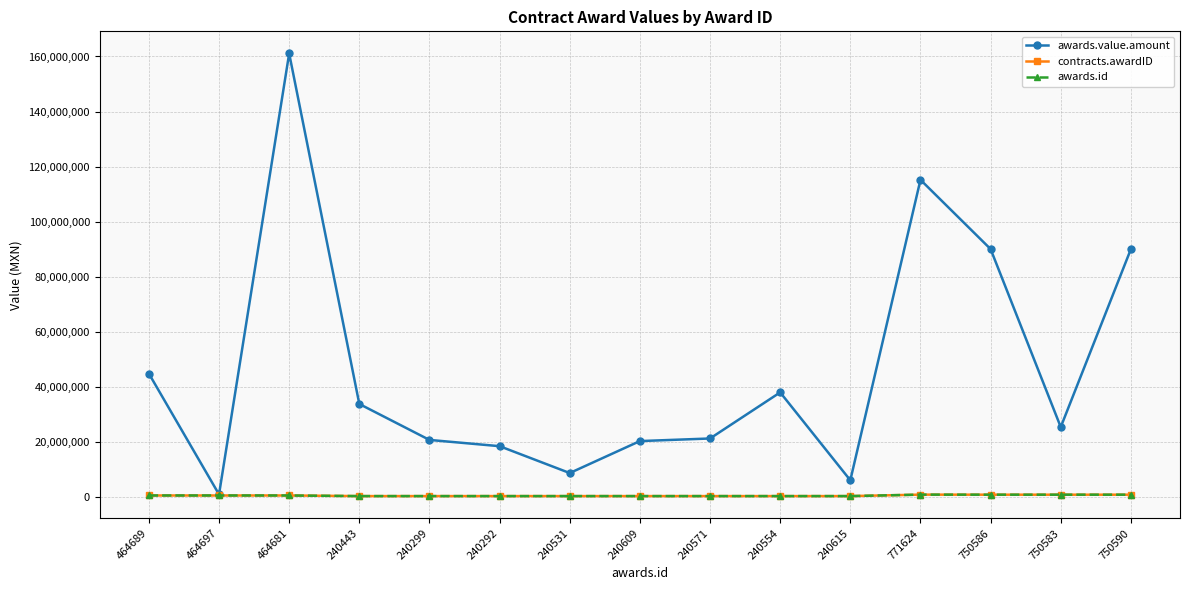

How many lines are shown in the chart?

3